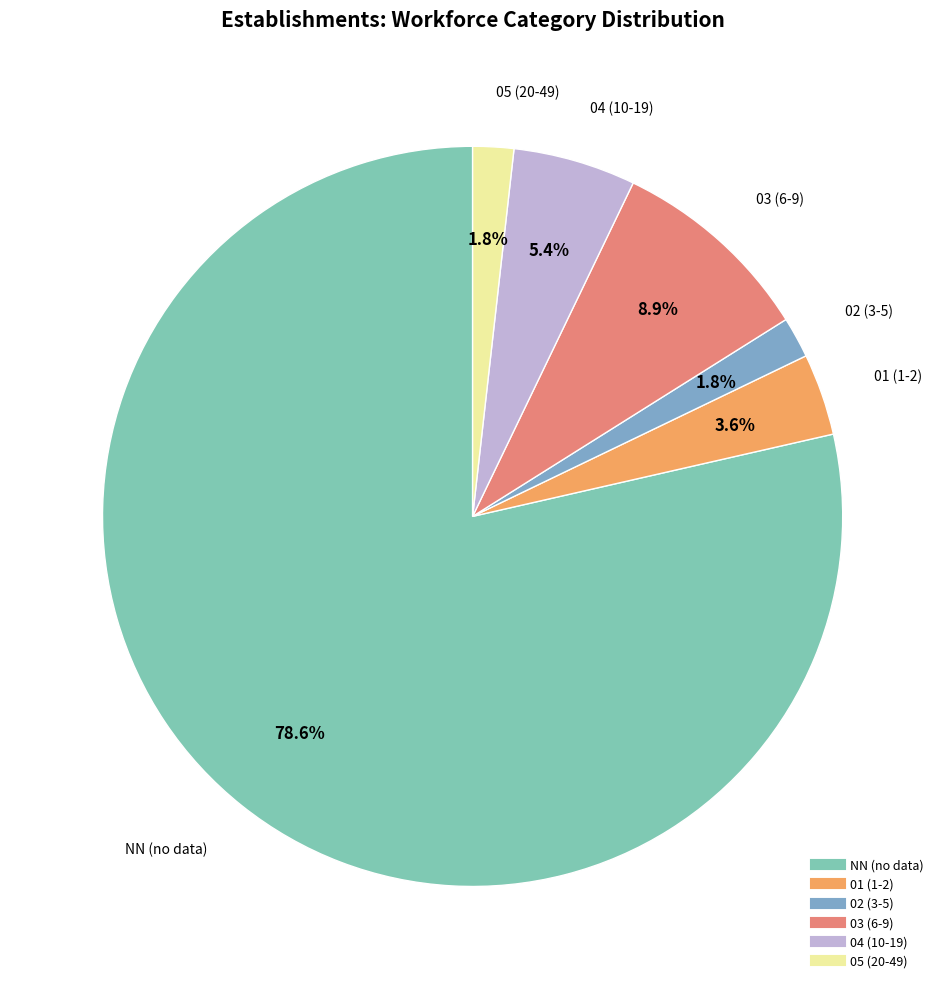

Which slice is the largest?

NN